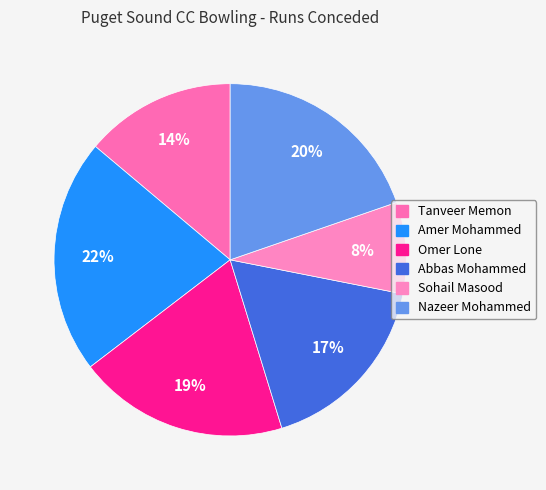

Is it true that Amer Mohammed is 32% of the pie?

False